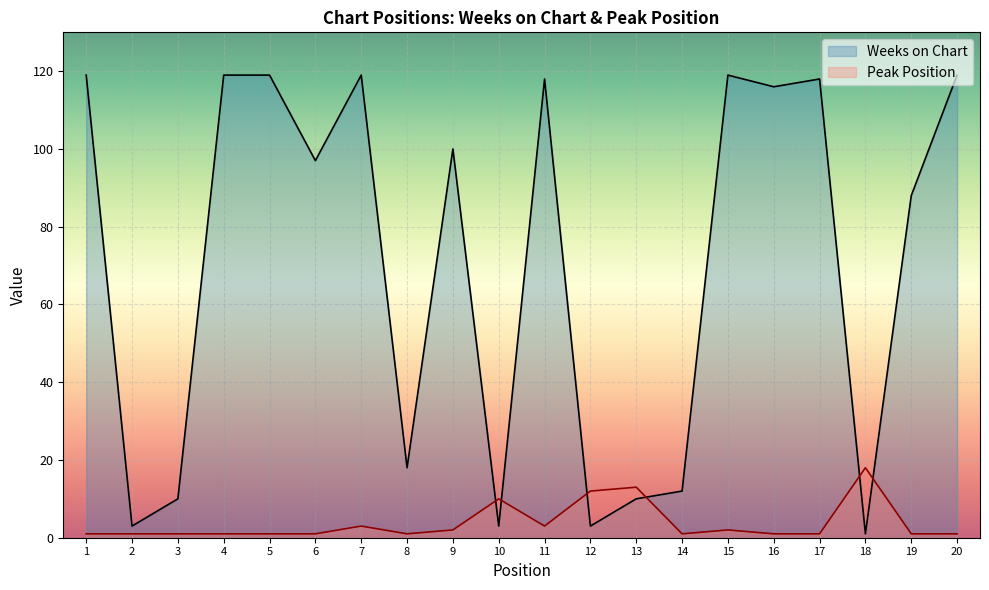

Between 18 and 19, which is larger?

19